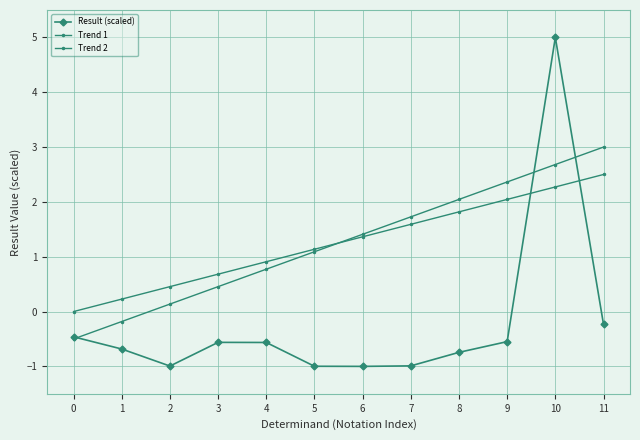

What is the difference between the Trend 1 values at 10 and 6?

1.3